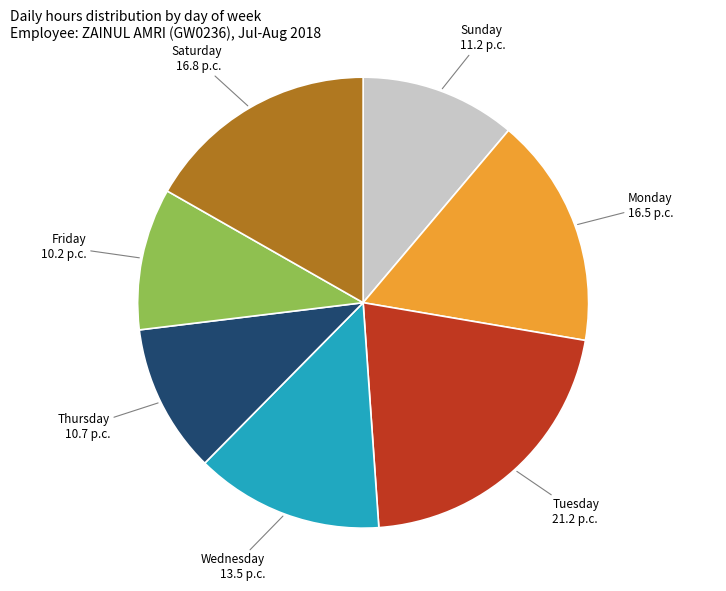

Which category has the biggest portion of the pie?

Tuesday